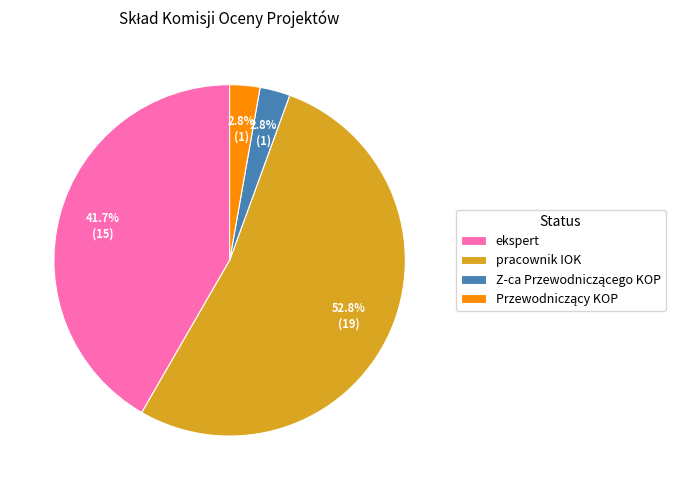

Which has a higher value, ekspert or pracownik IOK?

pracownik IOK